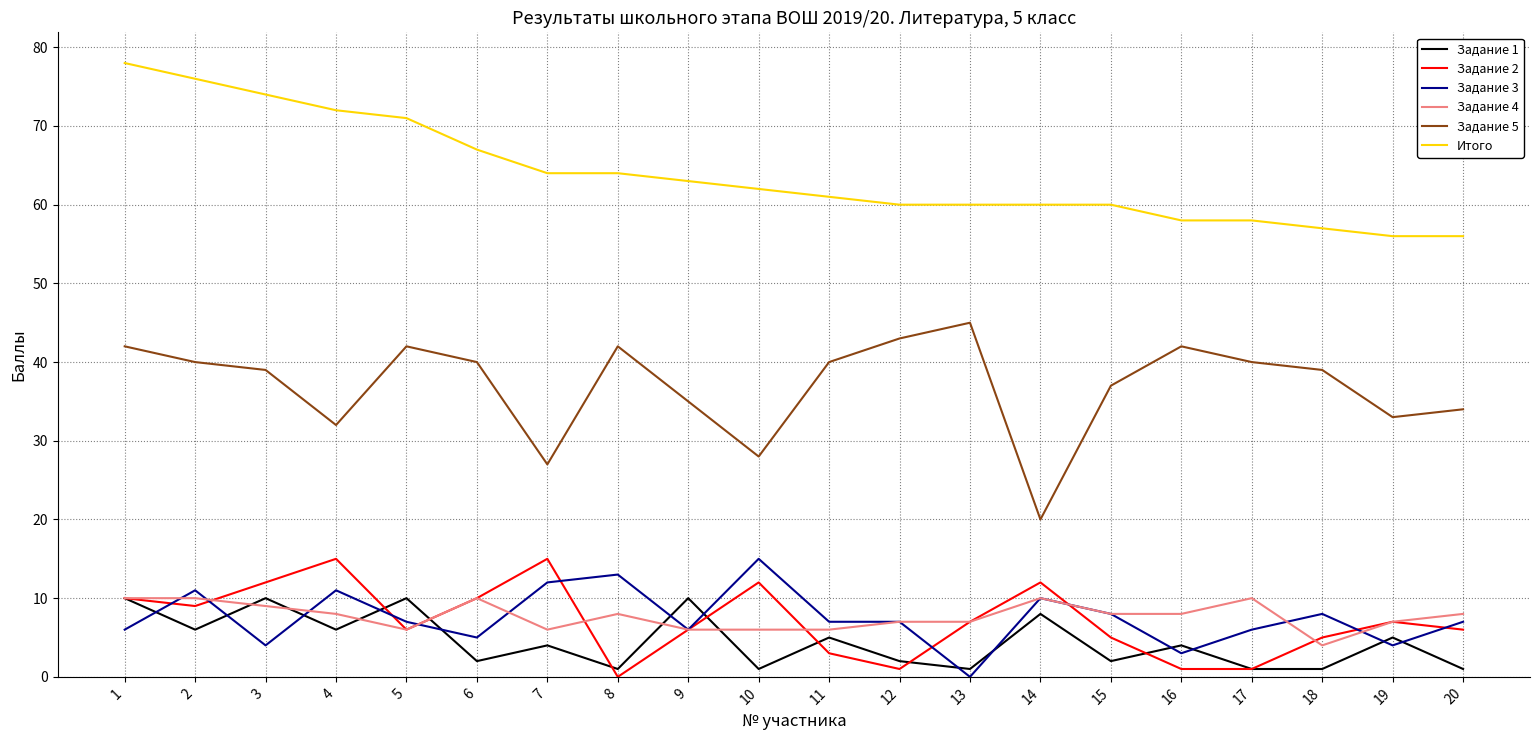

What are all the series names shown in the legend?

Задание 1, Задание 2, Задание 3, Задание 4, Задание 5, Итого